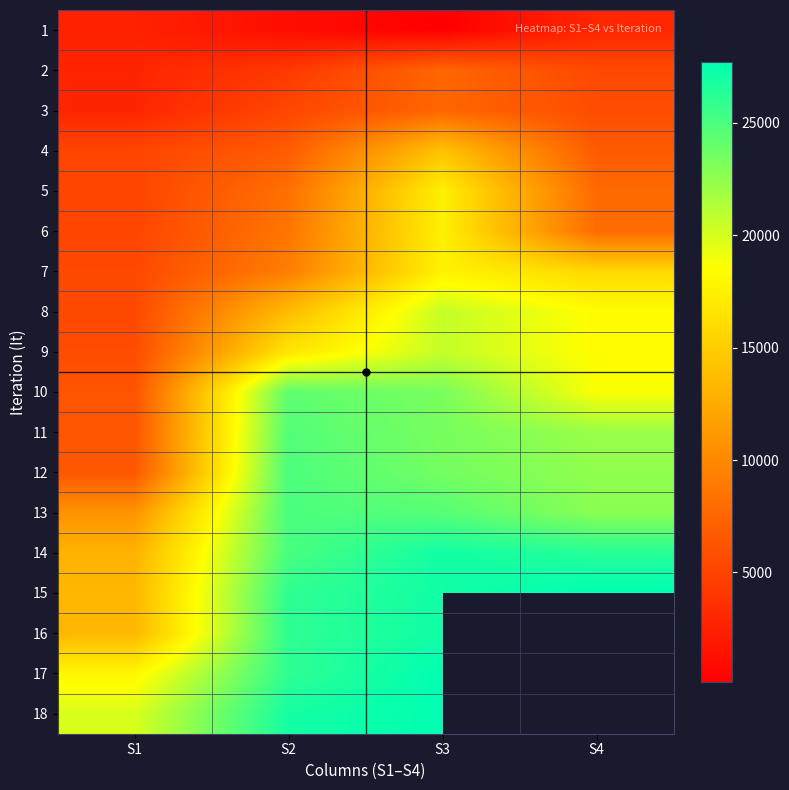

At which label does 17 reach its minimum?

S1